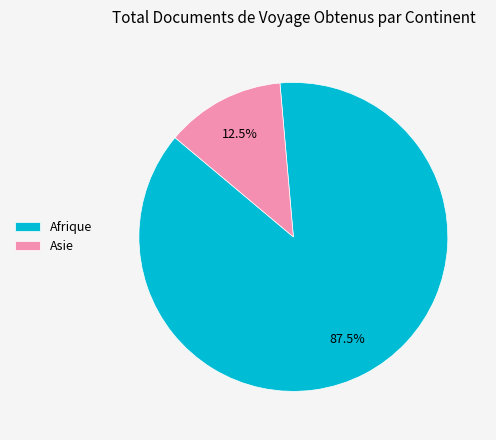

Which has a higher value, Afrique or Asie?

Afrique